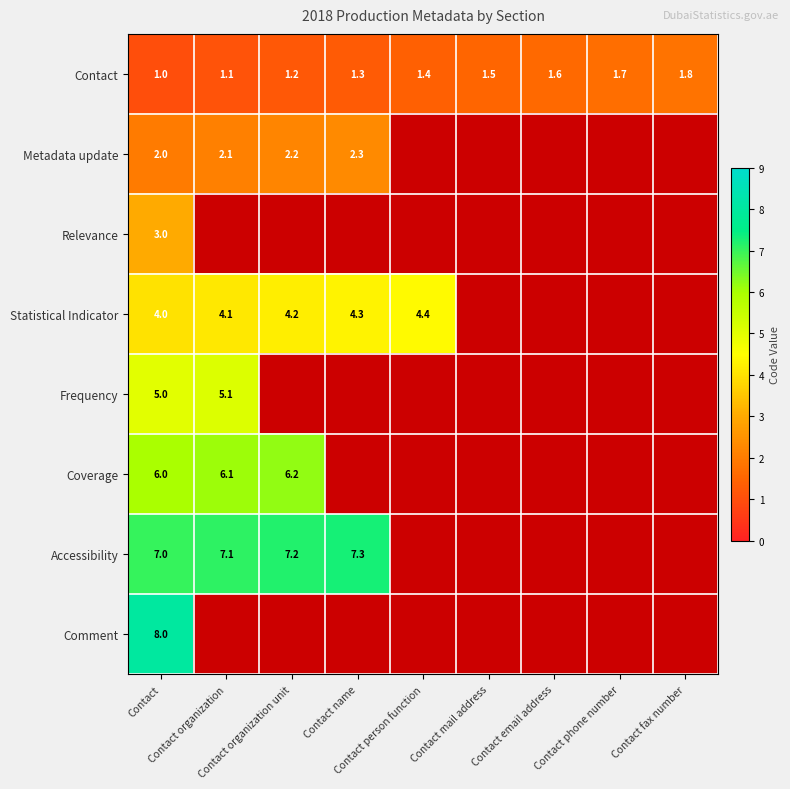

What is the maximum value for Comment?

8.0